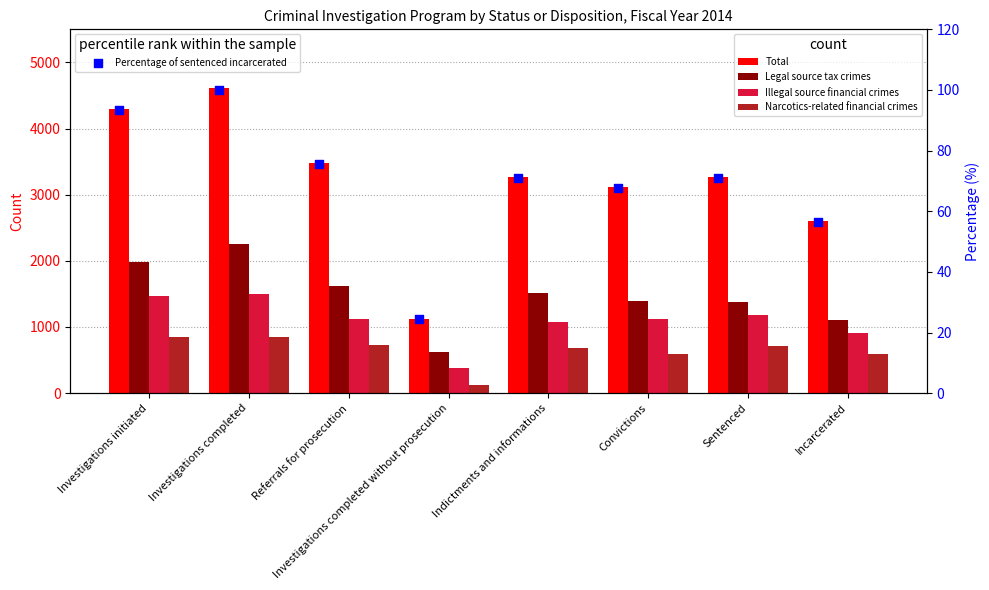

Which series reaches the minimum Y coordinate?

Percentage of sentenced incarcerated